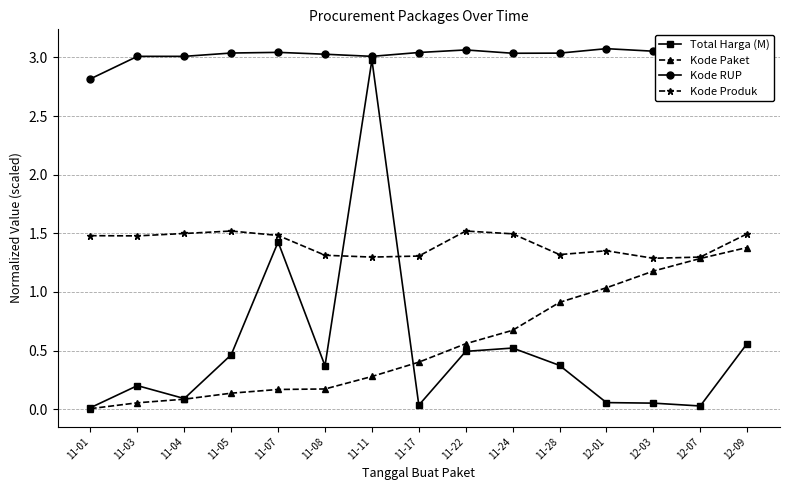

What is the value of the Kode Produk point at the 8th from the left?

1.3